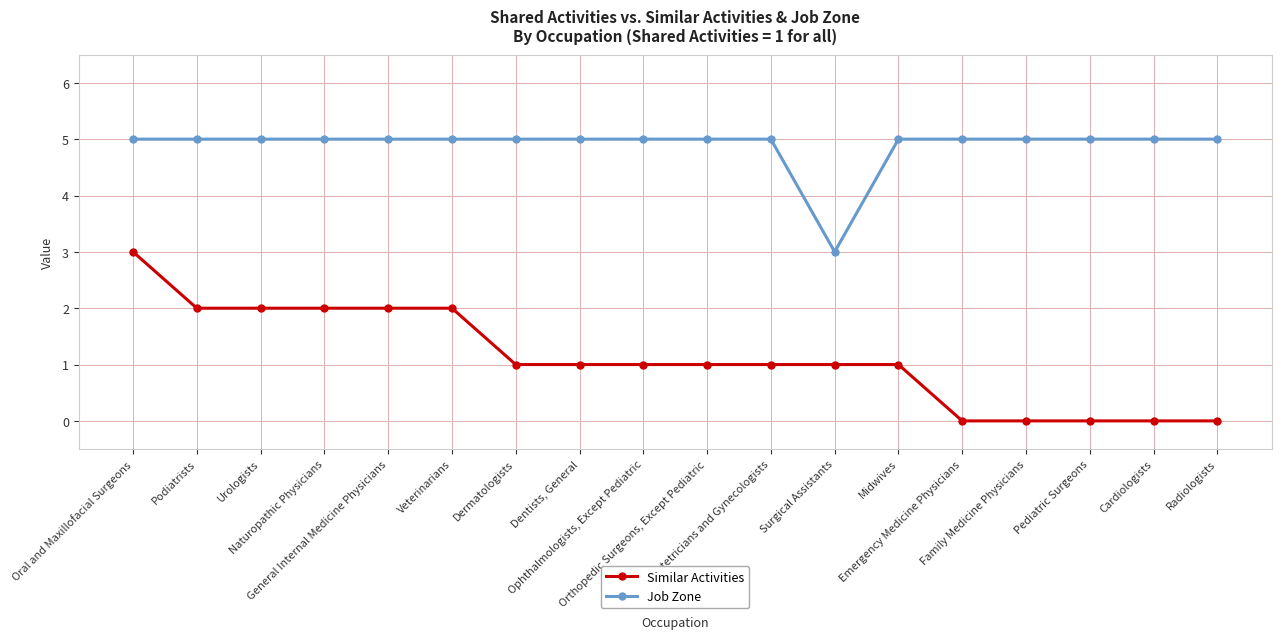

What are all the series names shown in the legend?

Similar Activities, Job Zone